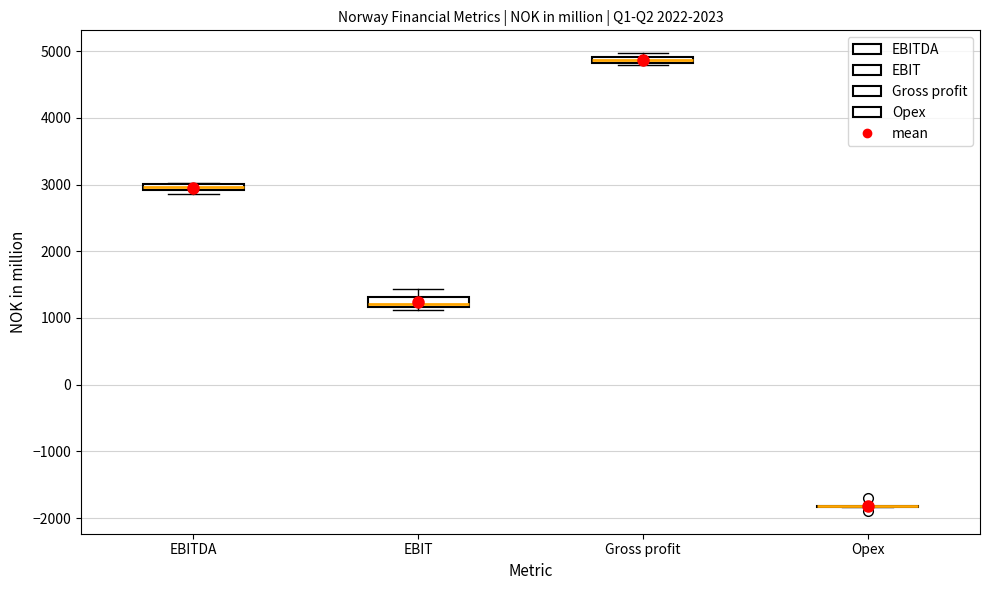

Where is the lower edge of the box for EBIT on the y-axis? The values are not printed on the chart, so give them approximately, as read against the axis.

1200